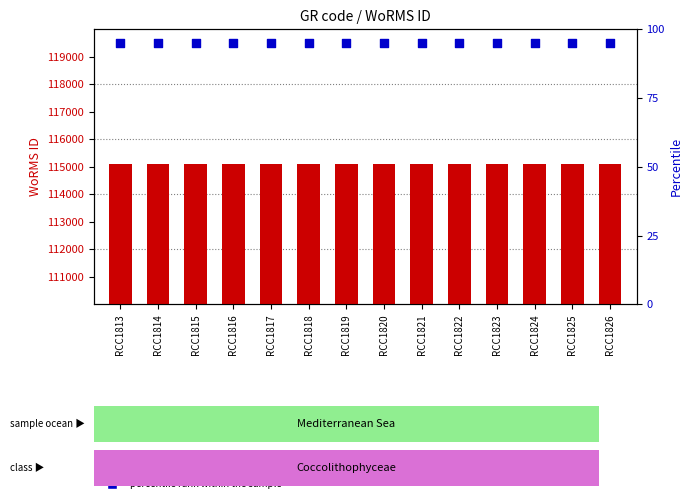

At which category is the sum across all series the highest?

RCC1813